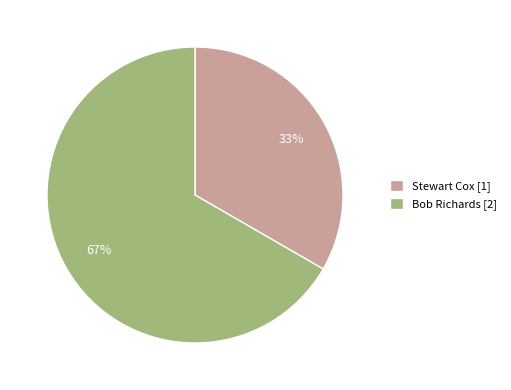

The Bob Richards slice represents 67% of the pie. True or false?

True